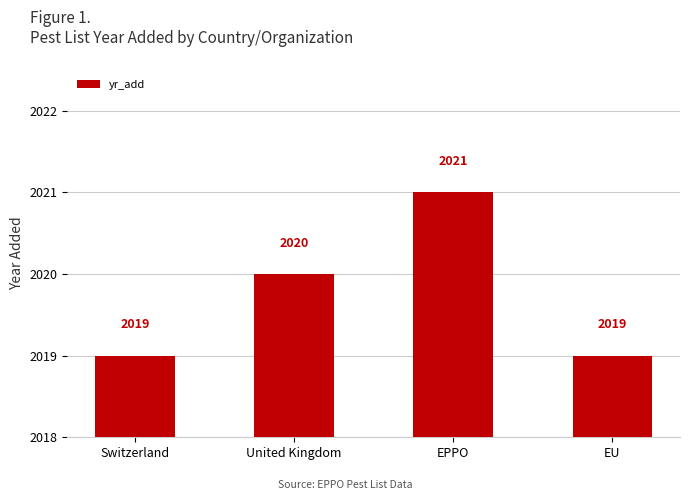

What position from the left is United Kingdom?

2